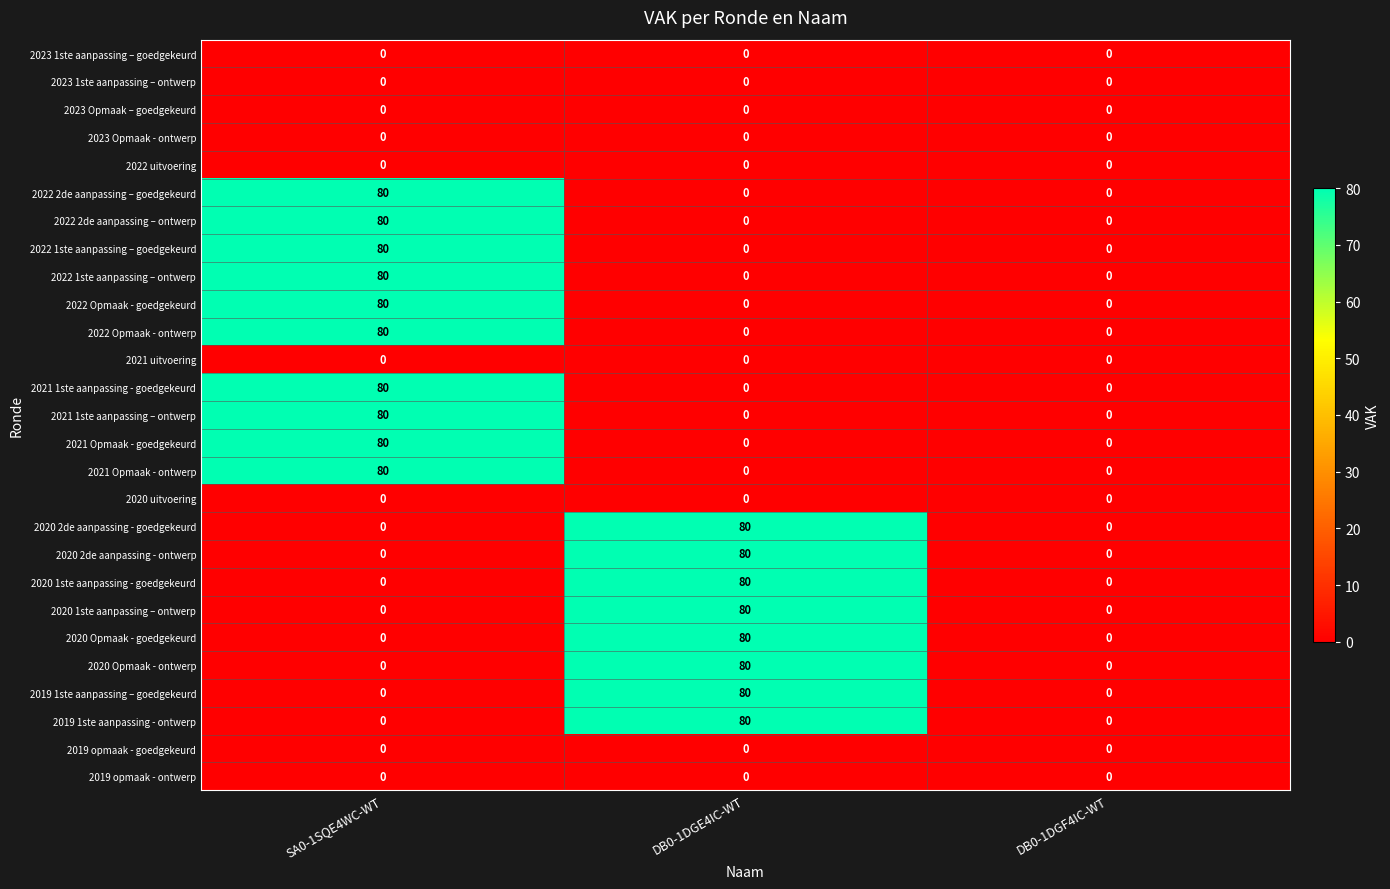

What is the maximum value shown in the chart?

80